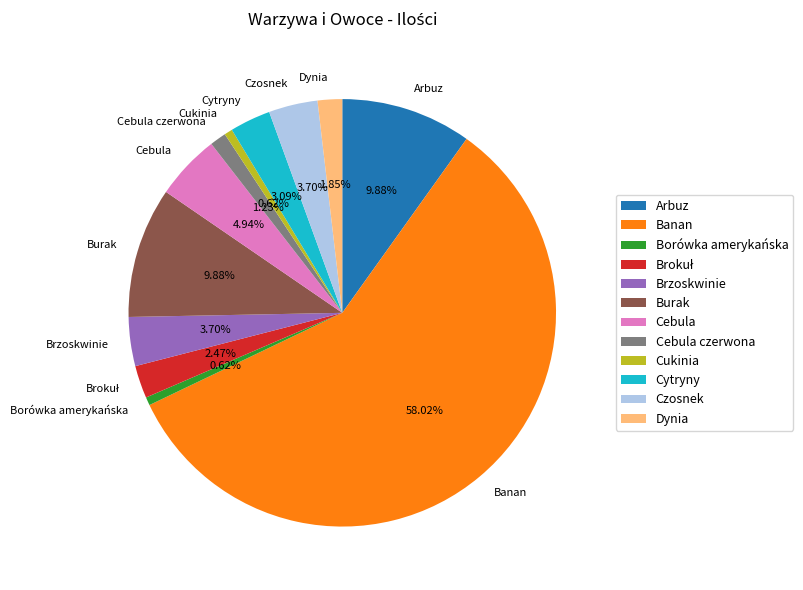

Is there a majority slice in this chart?

Yes